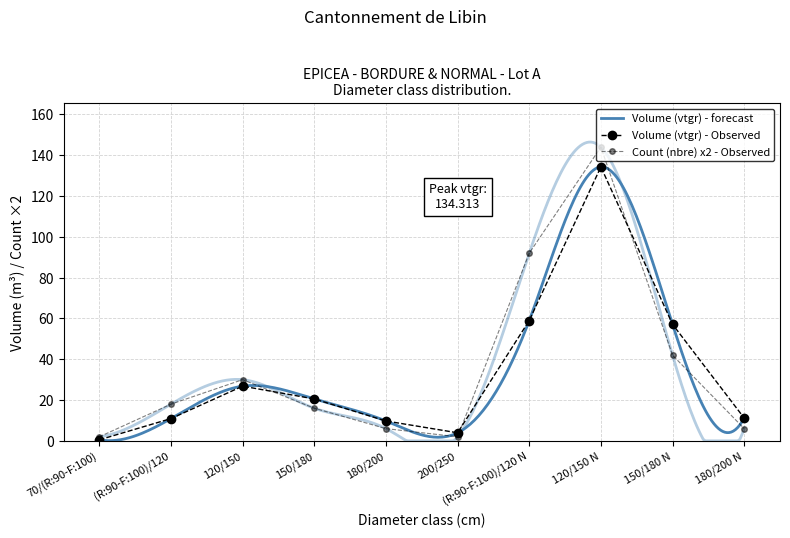

Is this an area chart (filled region under the line)?

No